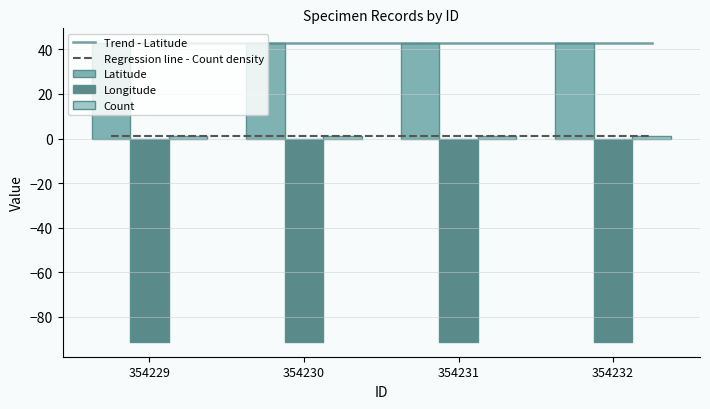

Reading left to right, list all the values displayed in this chart.

Latitude: 42.8	42.8	42.8	42.8
Longitude: -91.3	-91.3	-91.3	-91.3
Count: 1.0	1.0	1.0	1.0